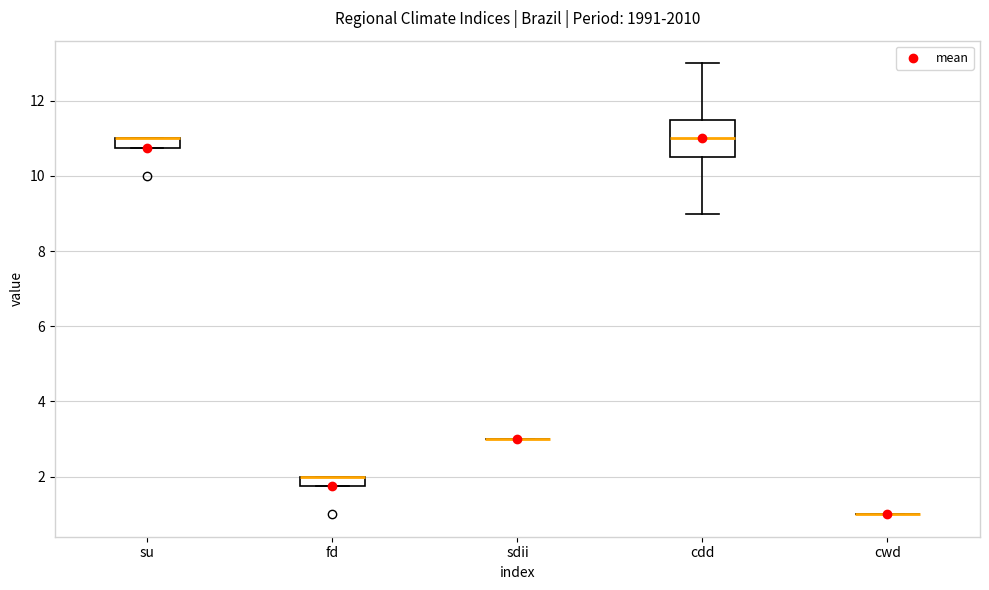

Comparing the boxes themselves (not the whiskers), which one is the tallest?

cdd